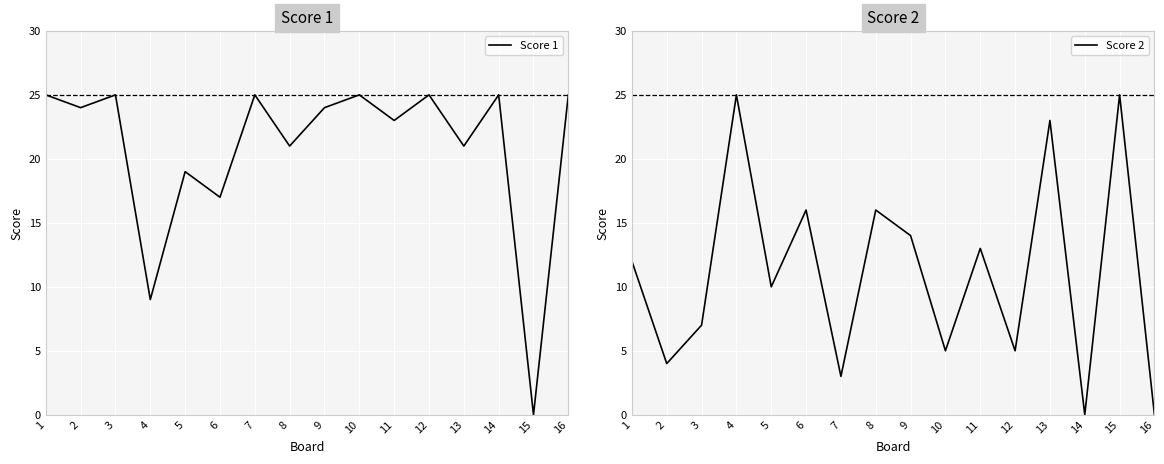

Rank the series at 16 from highest to lowest value.

Score 1, Score 2